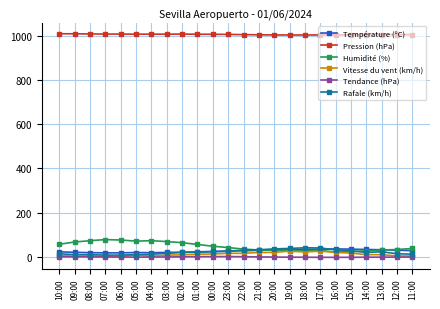

What is the spread (max minus min) of values at 14:00?

1004.2